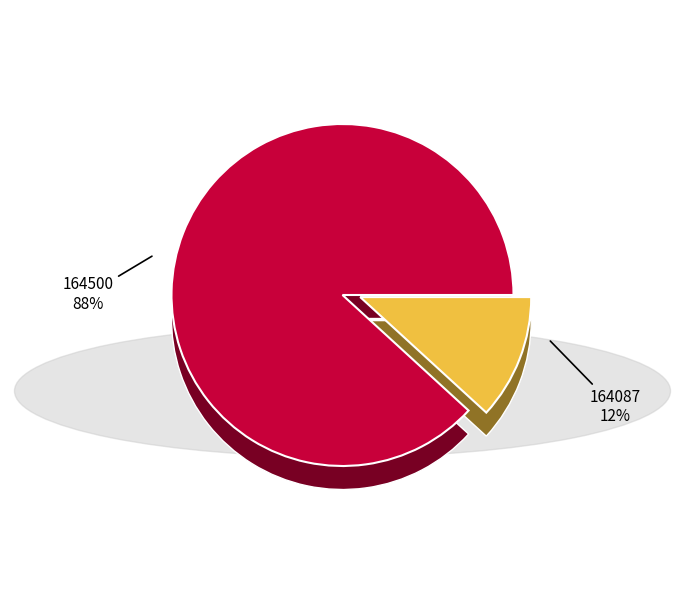

Which slice is the largest?

164500